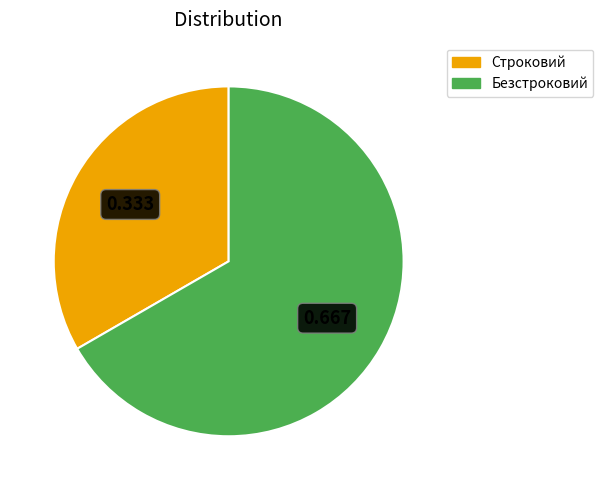

Which slice represents more than half of the pie?

Безстроковий